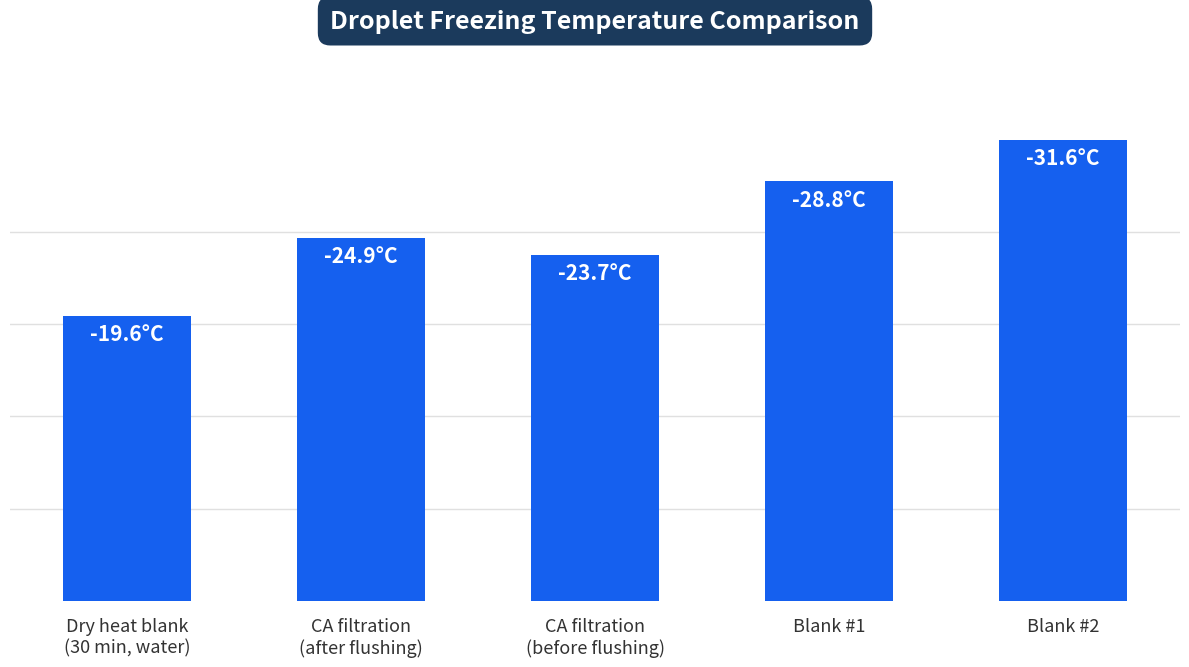

Are the bars horizontal?

No